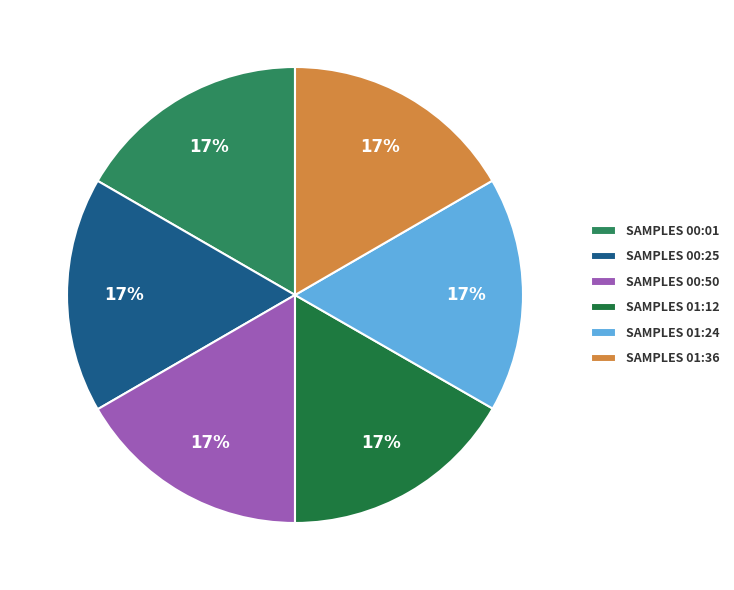

How many slices are in this pie chart?

6